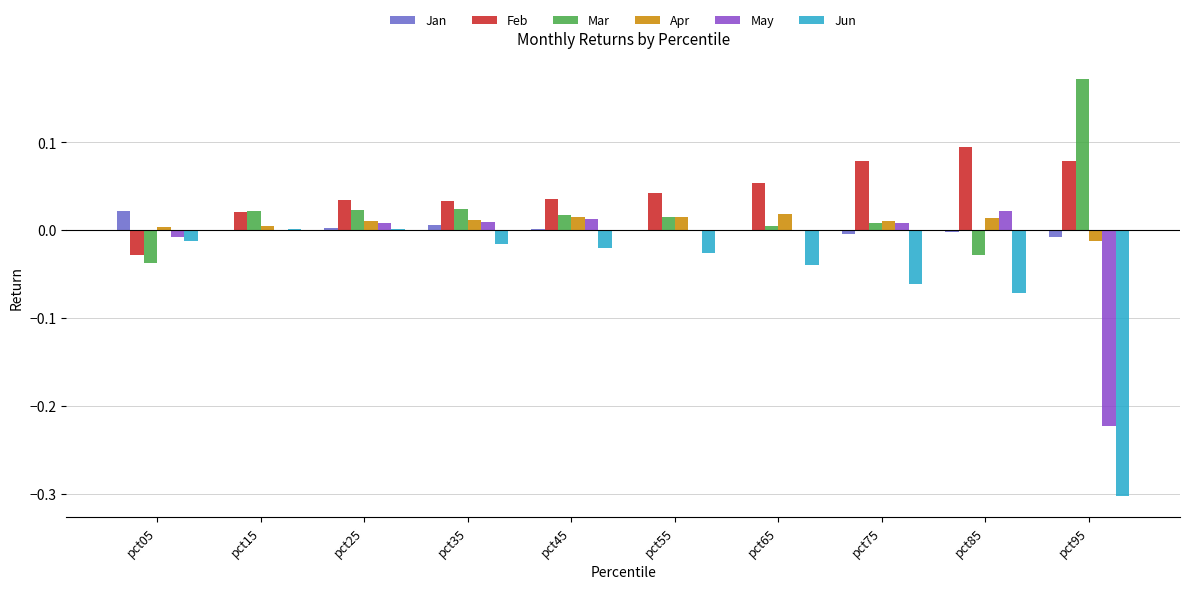

Which series has the largest total across all categories?

Feb